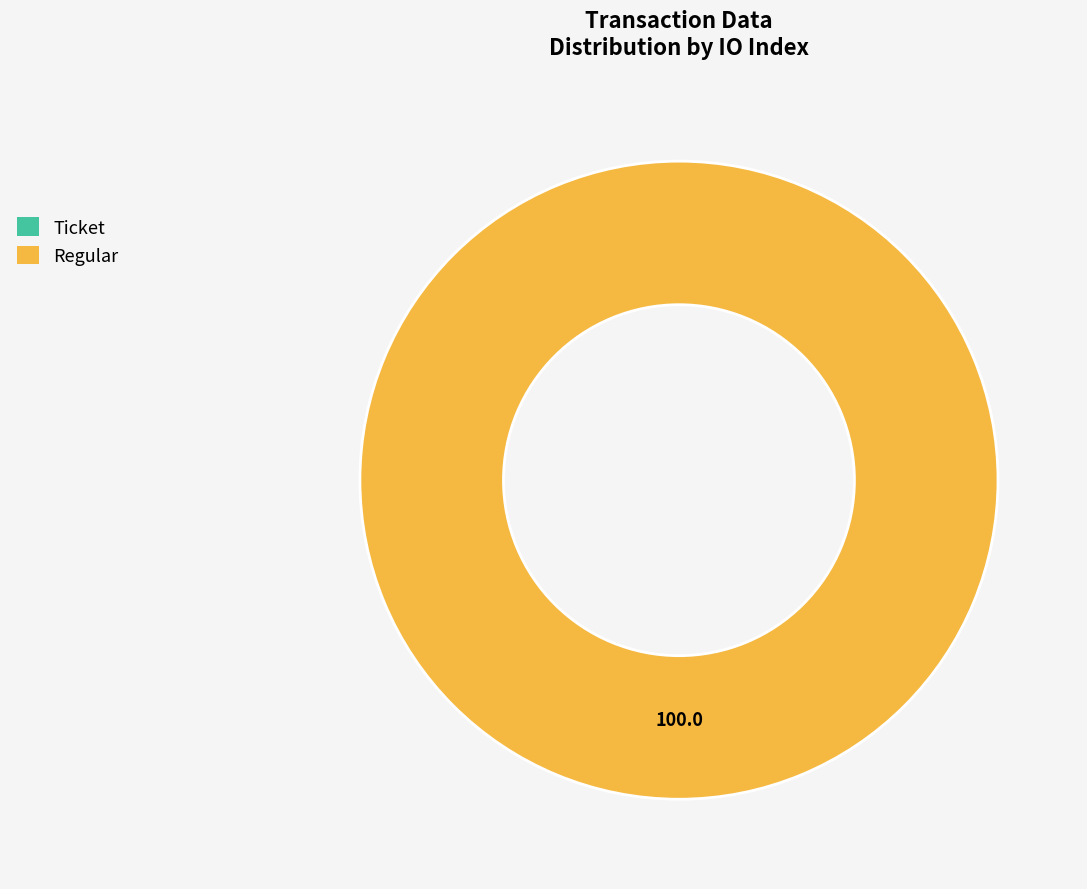

Which slice is the smallest?

Ticket